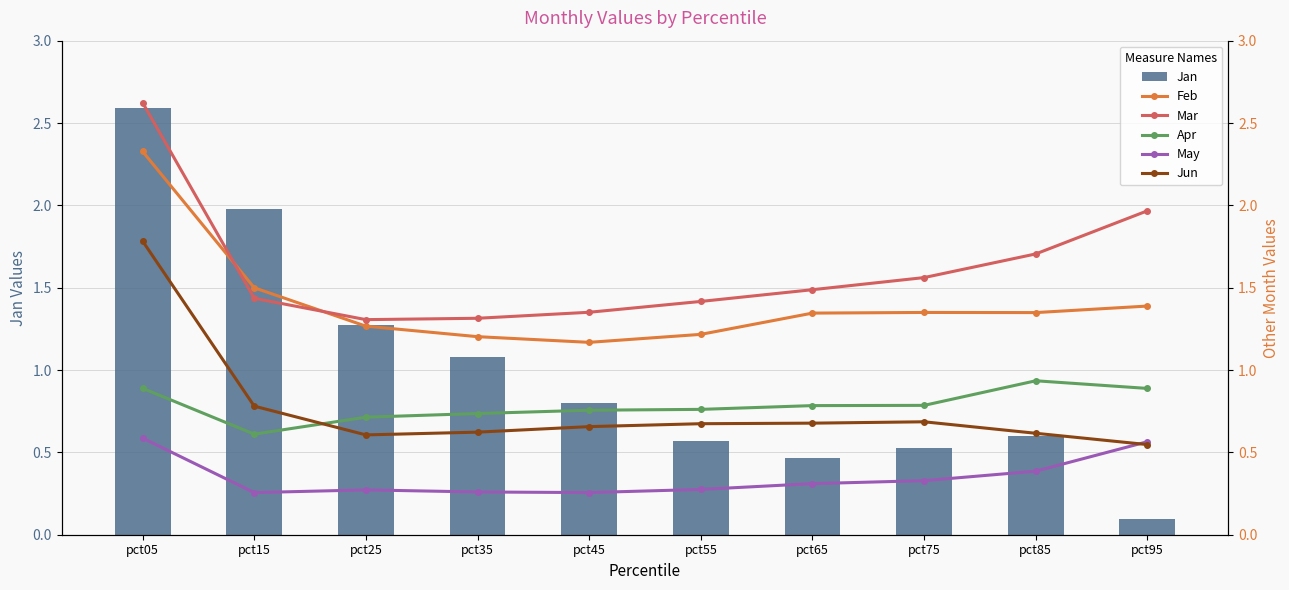

What is the difference between the maximum and minimum values in the May series?

0.3